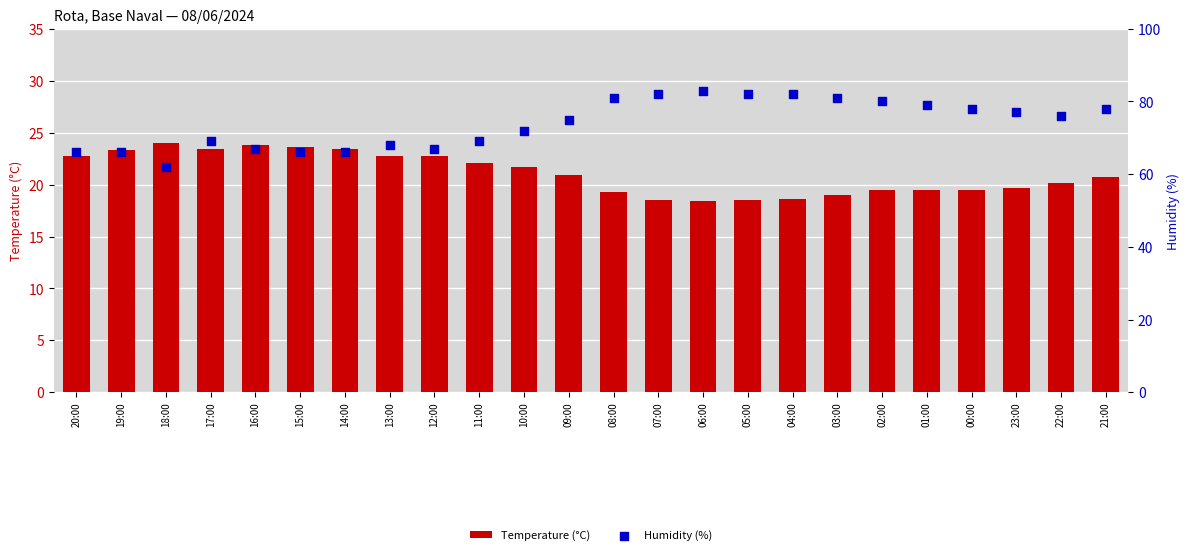

Which series contains the highest Y value?

Humidity (%)